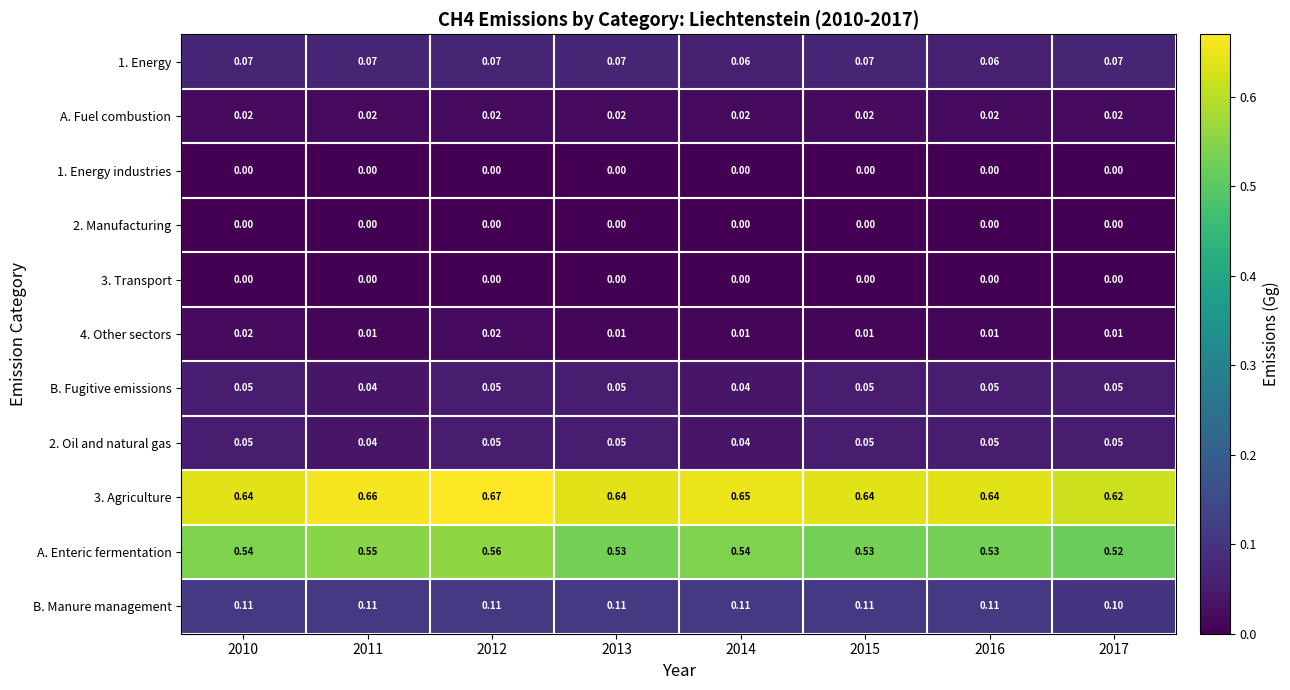

Is the value of 1. Energy industries at 2012 greater than the value of A. Enteric fermentation at 2011?

No